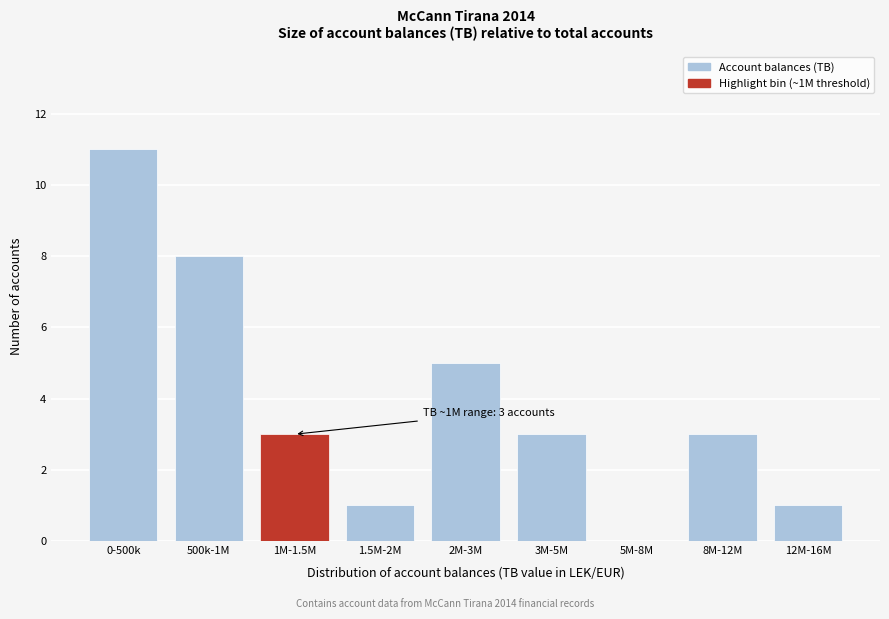

Reading left to right, transcribe all the data shown in this chart.

0-500k=11	500k-1M=8	1M-1.5M=3	1.5M-2M=1	2M-3M=5	3M-5M=3	5M-8M=0	8M-12M=3	12M-16M=1